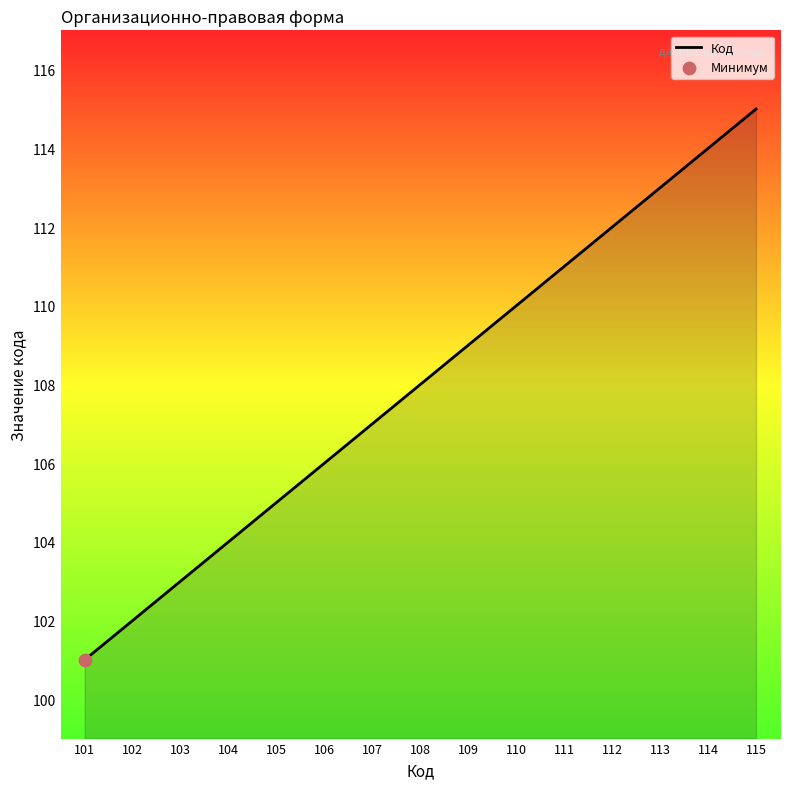

Which has a higher value, 103 or 113?

113